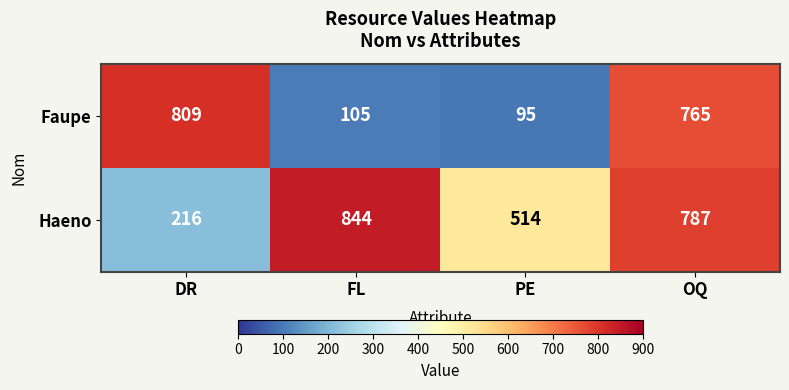

At how many categories does at least one series exceed 748?

3